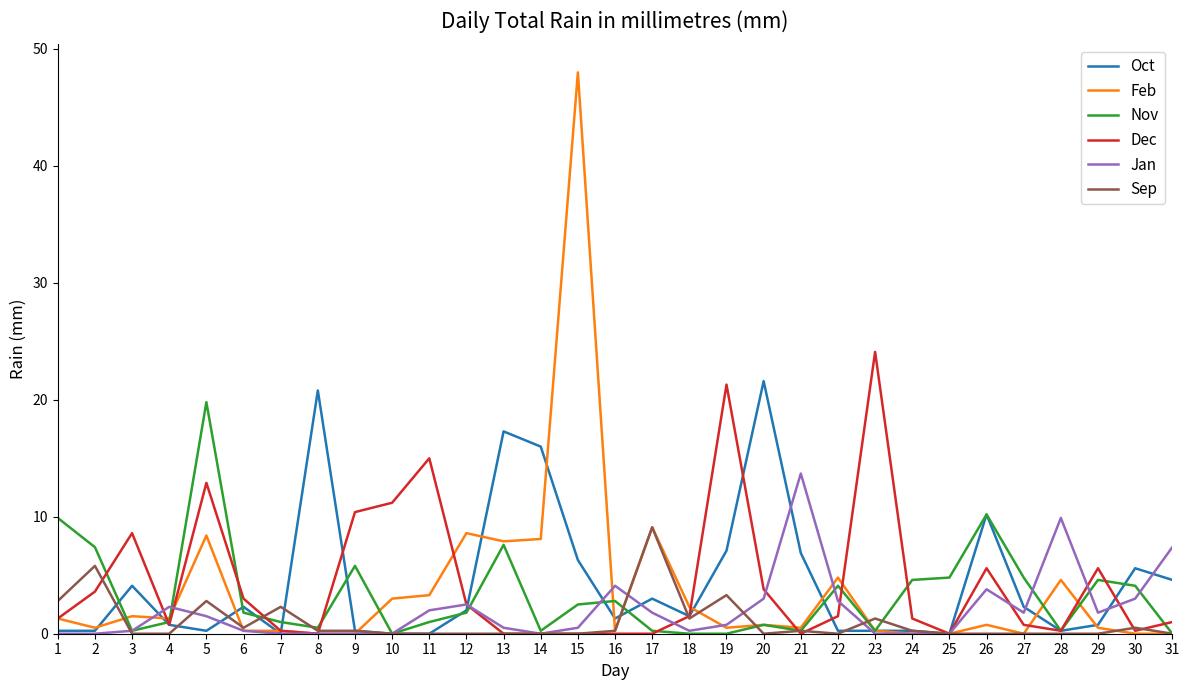

Is the value of Sep at 5 greater than the value of Nov at 18?

Yes